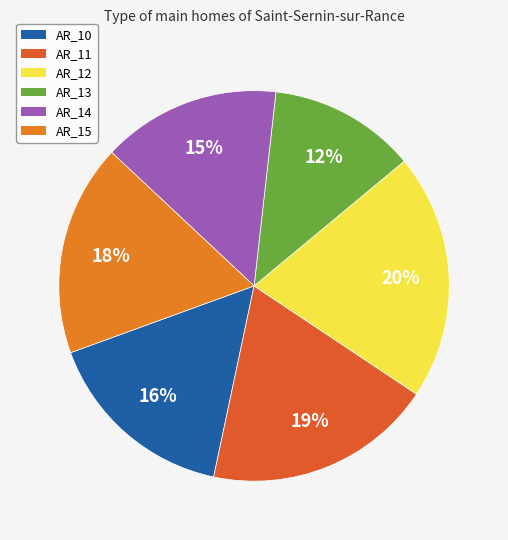

What percentage do AR_15 and AR_13 together represent?

29.7%